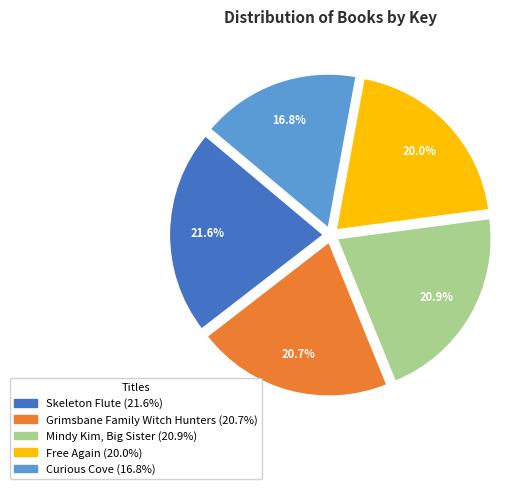

Rank the categories by value from highest to lowest.

Skeleton Flute, Mindy Kim, Big Sister, Grimsbane Family Witch Hunters, Free Again, Curious Cove